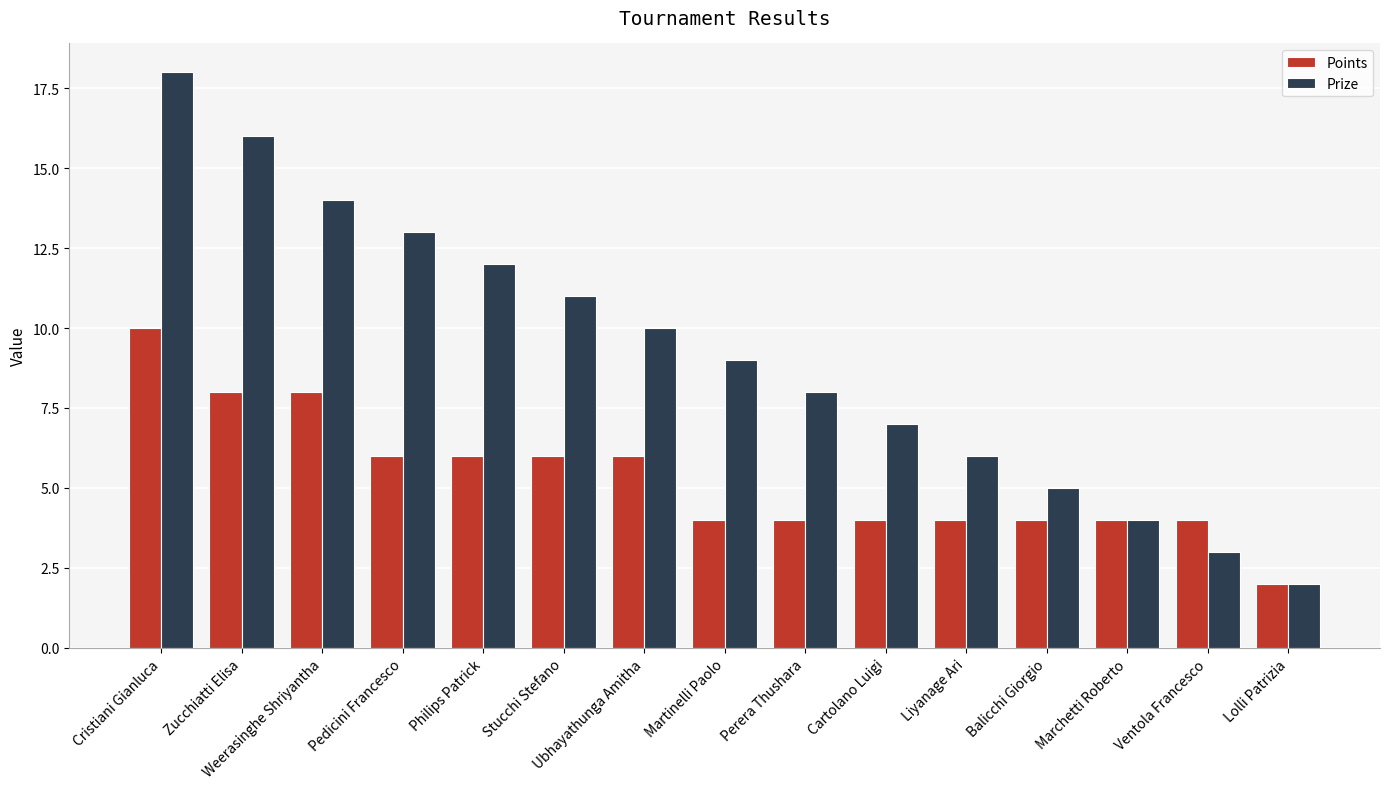

Count the Points values in the range 4 to 6.

11